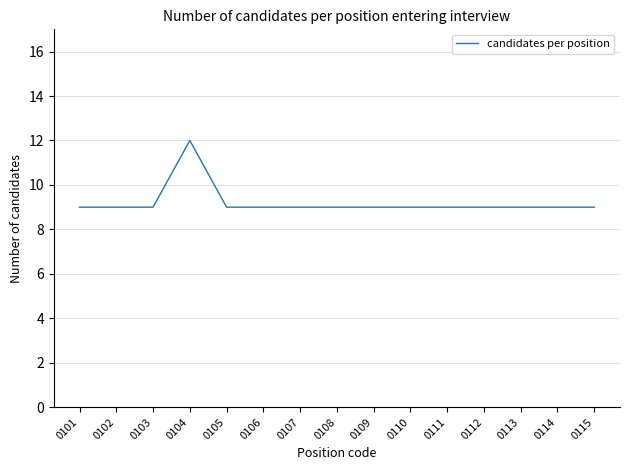

What is the ratio of the value at 0104 to the value at 0113?

1.3